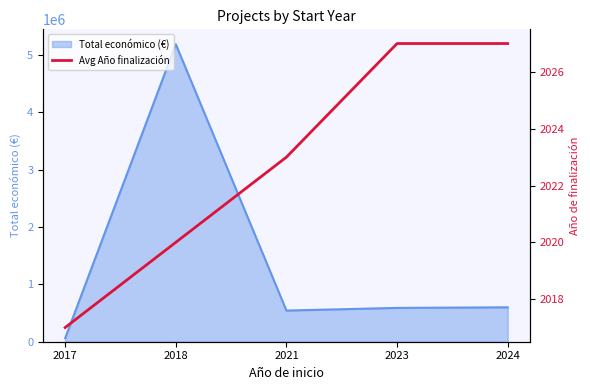

The value of Total económico (€) at 2024 is 599986. True or false?

True